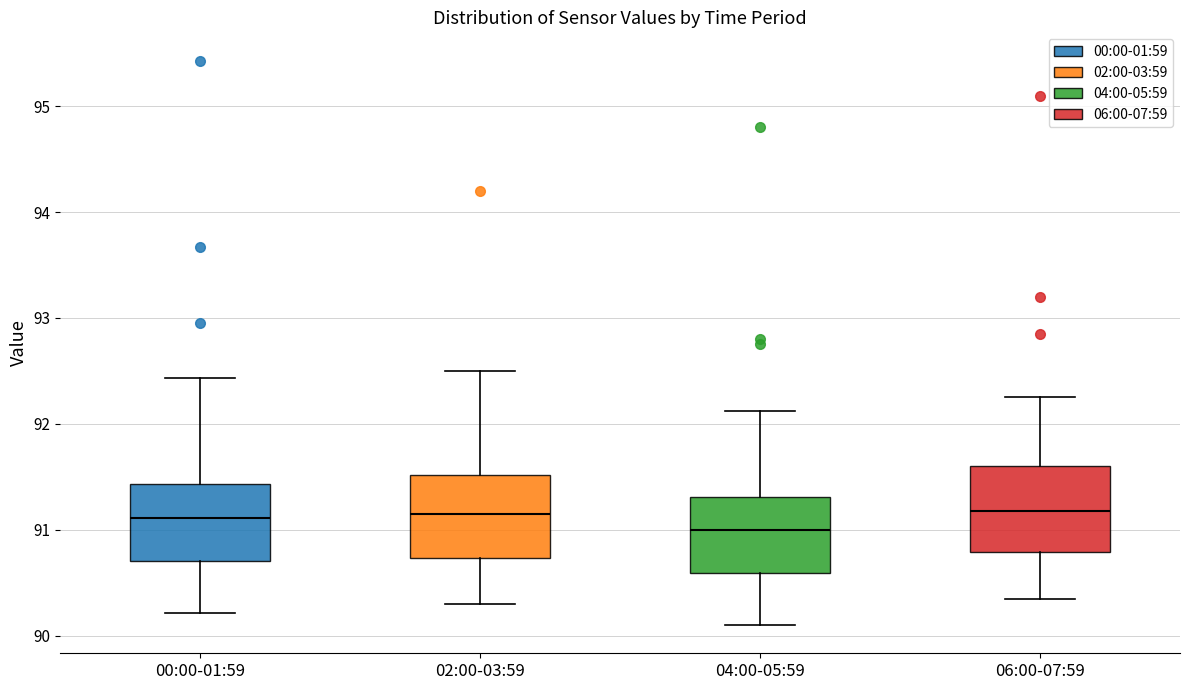

Where is the lower edge of the box for 04:00-05:59 on the y-axis? The values are not printed on the chart, so give them approximately, as read against the axis.

90.6